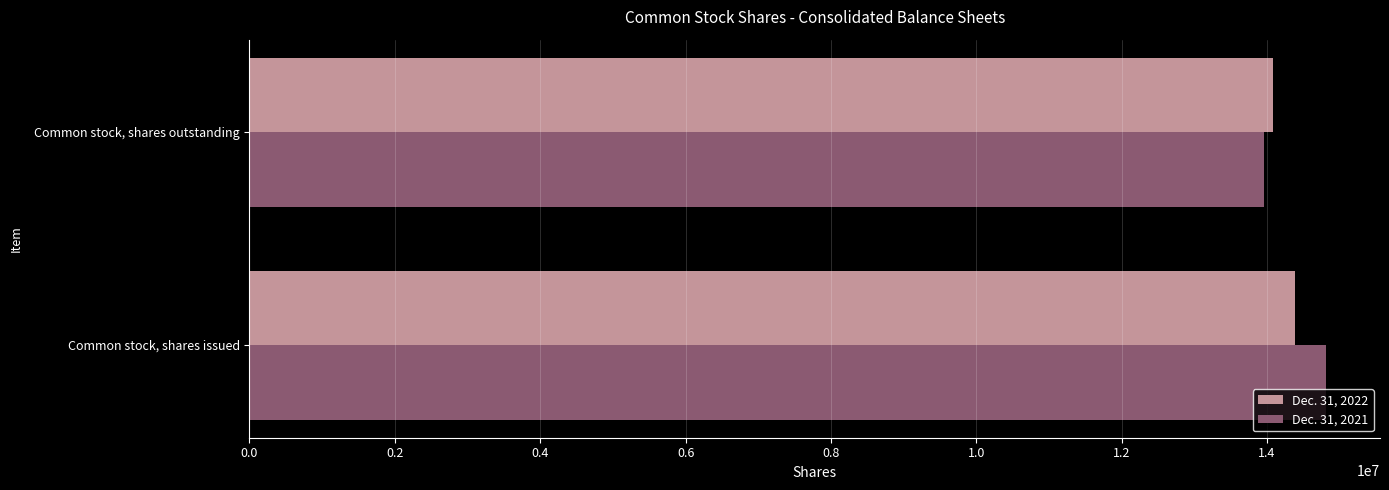

What is the total value across all series at Common stock, shares issued?

29194098